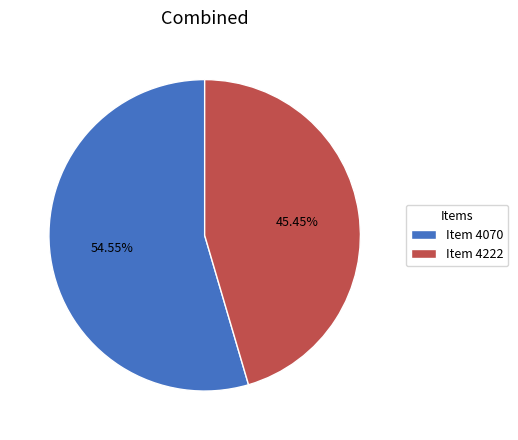

Which has a higher value, Item 4070 or Item 4222?

Item 4070